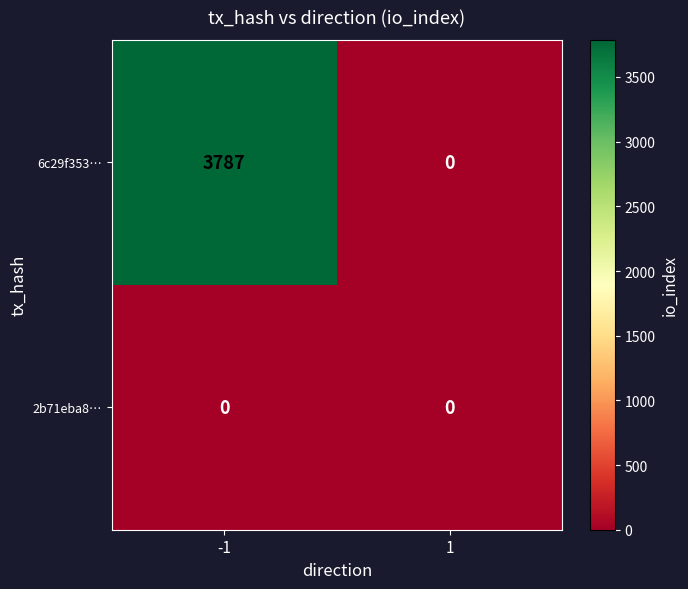

What is the difference between the maximum and minimum values in the 6c29f353… series?

3787